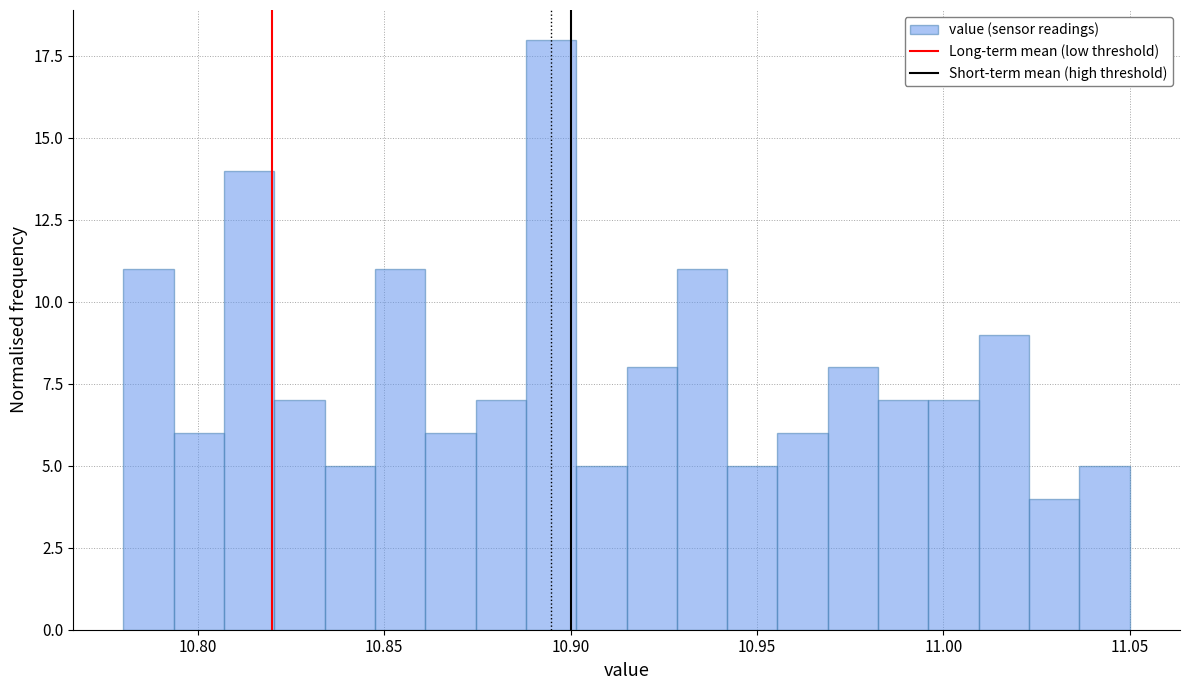

Read against the x-axis, roughly where is the centre of the tallest bar?

10.895